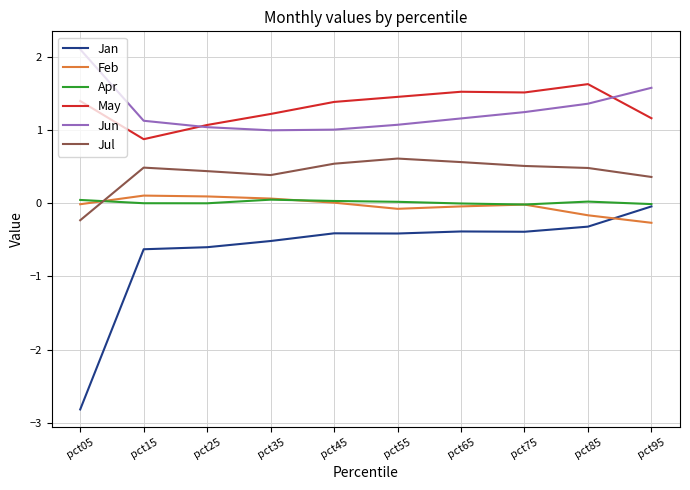

True or false: Feb has a value of 0.1 at pct15.

True